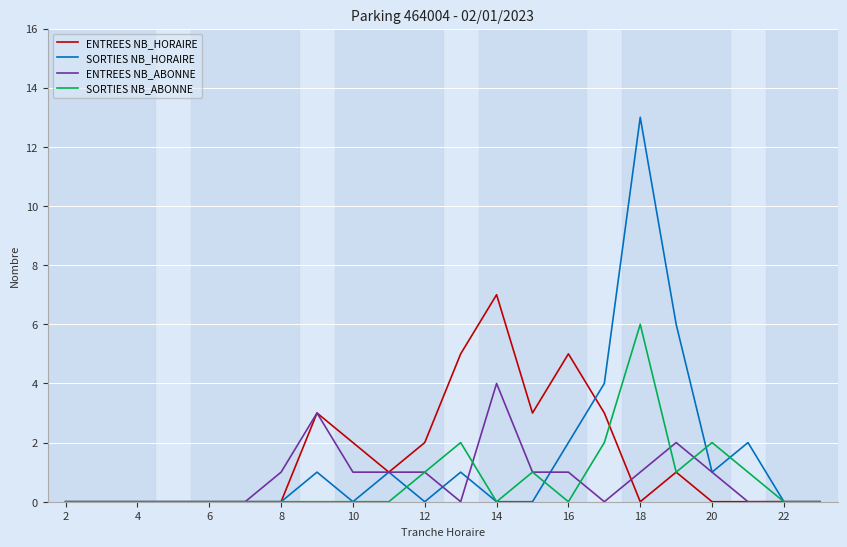

Which series has the largest range (max minus min)?

SORTIES NB_HORAIRE